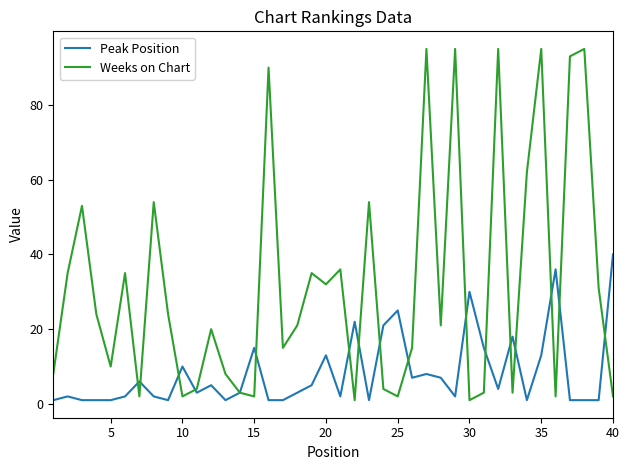

What is the maximum value shown in the chart?

95